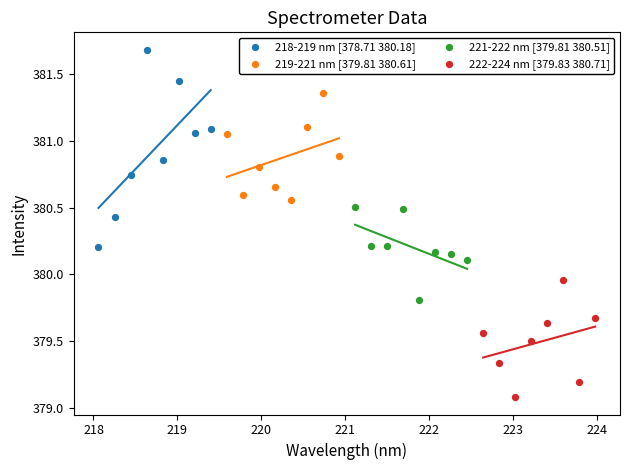

Which series contains the lowest Y value?

222-224 nm [379.83 380.71]